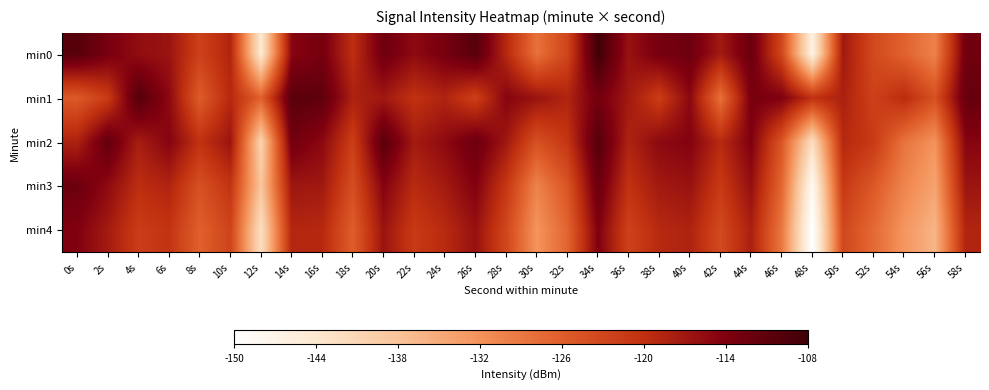

Reading left to right, extract all data points from this chart.

min0: 0s=-110.1	2s=-113.4	4s=-115.7	6s=-116.6	8s=-122.3	10s=-118.6	12s=-144.4	14s=-114.8	16s=-113.1	18s=-119.9	20s=-112.5	22s=-115.4	24s=-113.3	26s=-110.2	28s=-119.0	30s=-128.3	32s=-122.8	34s=-108.0	36s=-116.4	38s=-113.2	40s=-112.3	42s=-117.3	44s=-112.0	46s=-123.0	48s=-146.4	50s=-117.1	52s=-123.3	54s=-126.5	56s=-130.2	58s=-112.7
min1: 0s=-125.4	2s=-121.5	4s=-109.9	6s=-115.2	8s=-125.8	10s=-119.1	12s=-126.2	14s=-110.4	16s=-111.0	18s=-118.1	20s=-117.1	22s=-120.3	24s=-118.5	26s=-122.2	28s=-114.7	30s=-116.4	32s=-118.5	34s=-112.9	36s=-117.2	38s=-121.8	40s=-115.1	42s=-128.2	44s=-113.4	46s=-114.0	48s=-120.1	50s=-118.1	52s=-122.3	54s=-119.5	56s=-124.2	58s=-111.7
min2: 0s=-118.2	2s=-111.4	4s=-117.7	6s=-114.6	8s=-120.3	10s=-116.6	12s=-140.4	14s=-112.8	16s=-115.1	18s=-121.9	20s=-110.5	22s=-117.4	24s=-115.3	26s=-112.2	28s=-117.0	30s=-124.3	32s=-120.8	34s=-110.0	36s=-118.4	38s=-115.2	40s=-114.3	42s=-119.3	44s=-114.0	46s=-125.0	48s=-142.4	50s=-119.1	52s=-121.3	54s=-128.5	56s=-132.2	58s=-114.7
min3: 0s=-112.1	2s=-115.4	4s=-119.7	6s=-118.6	8s=-124.3	10s=-120.6	12s=-138.4	14s=-116.8	16s=-117.1	18s=-123.9	20s=-114.5	22s=-119.4	24s=-117.3	26s=-114.2	28s=-121.0	30s=-130.3	32s=-124.8	34s=-112.0	36s=-120.4	38s=-117.2	40s=-116.3	42s=-121.3	44s=-116.0	46s=-127.0	48s=-148.4	50s=-121.1	52s=-125.3	54s=-130.5	56s=-134.2	58s=-116.7
min4: 0s=-114.1	2s=-117.4	4s=-121.7	6s=-120.6	8s=-126.3	10s=-122.6	12s=-142.4	14s=-118.8	16s=-119.1	18s=-125.9	20s=-116.5	22s=-121.4	24s=-119.3	26s=-116.2	28s=-123.0	30s=-132.3	32s=-126.8	34s=-114.0	36s=-122.4	38s=-119.2	40s=-118.3	42s=-123.3	44s=-118.0	46s=-129.0	48s=-150.4	50s=-123.1	52s=-127.3	54s=-132.5	56s=-136.2	58s=-118.7